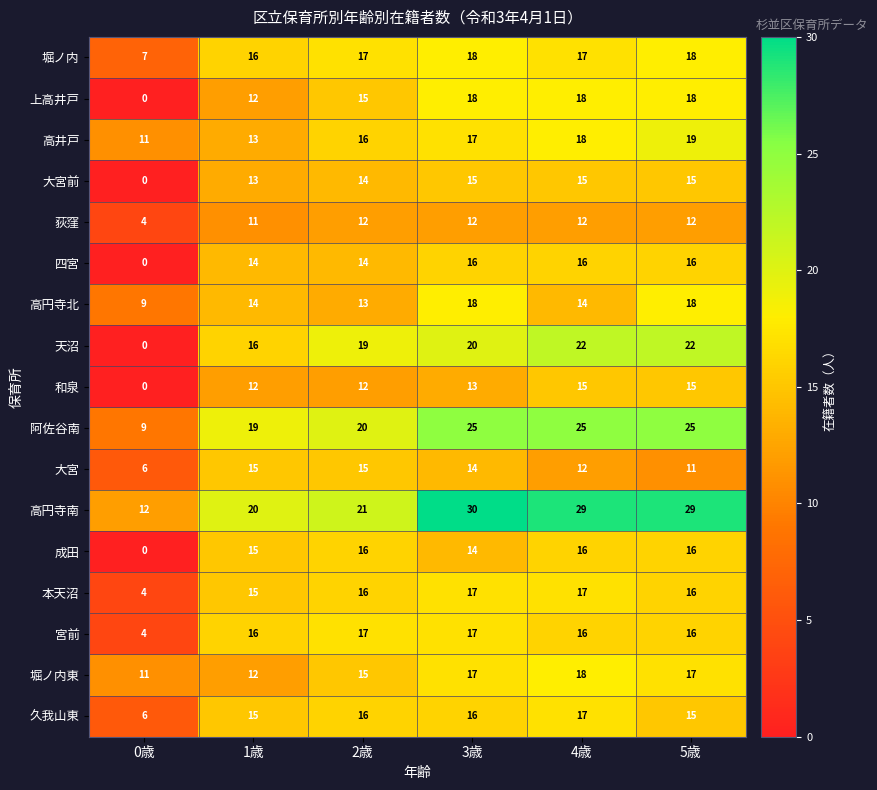

What is the spread (max minus min) of values at 4歳?

17